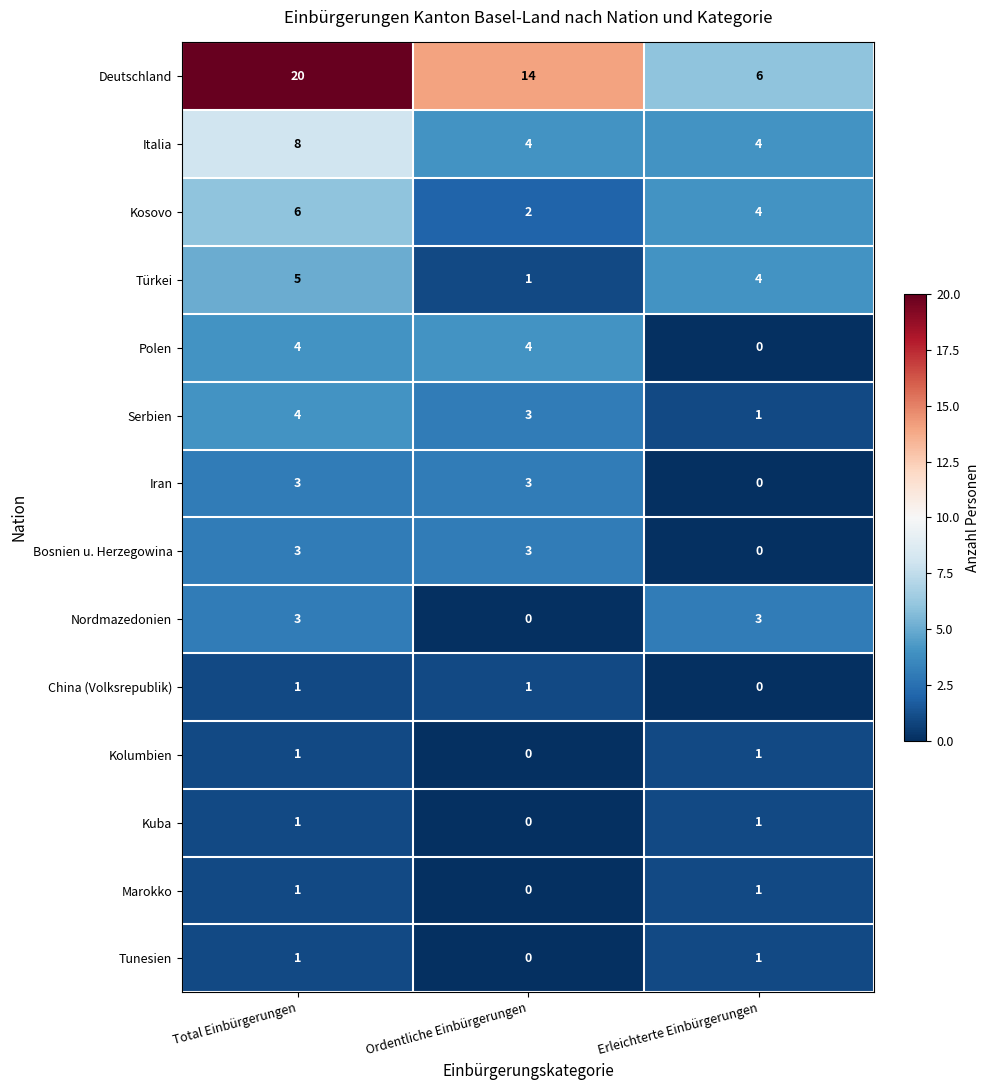

What is the maximum value for Türkei?

5